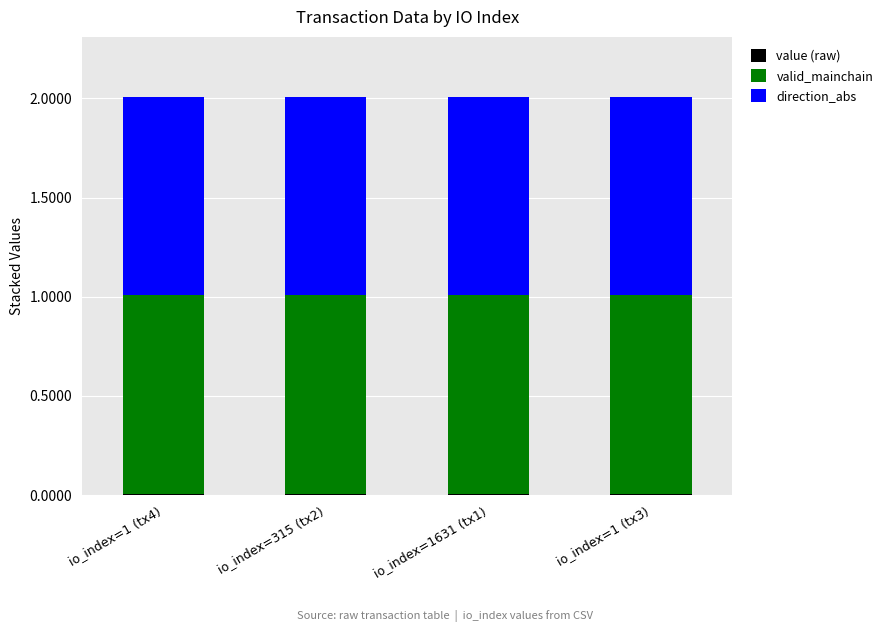

Where is direction_abs nearest to the value 1?

io_index=1 (tx4)